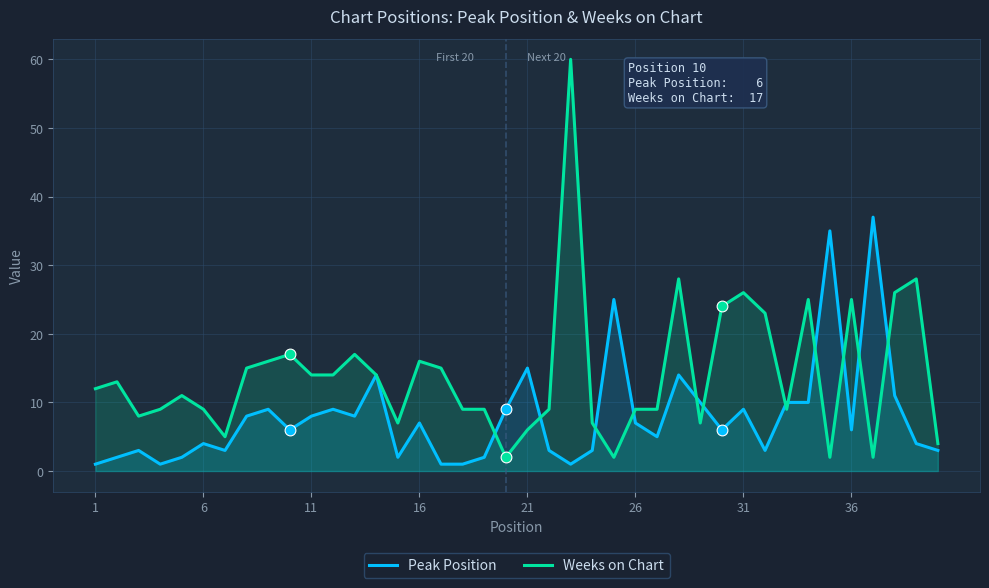

What is the maximum value for Weeks on Chart?

60